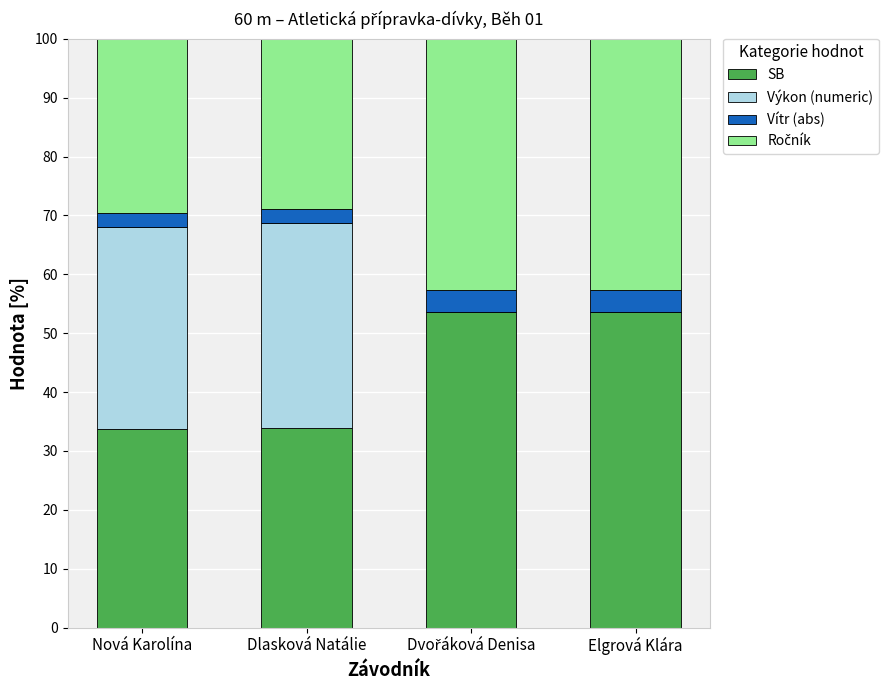

True or false: SB has a value of 53.6 at Elgrová Klára.

True